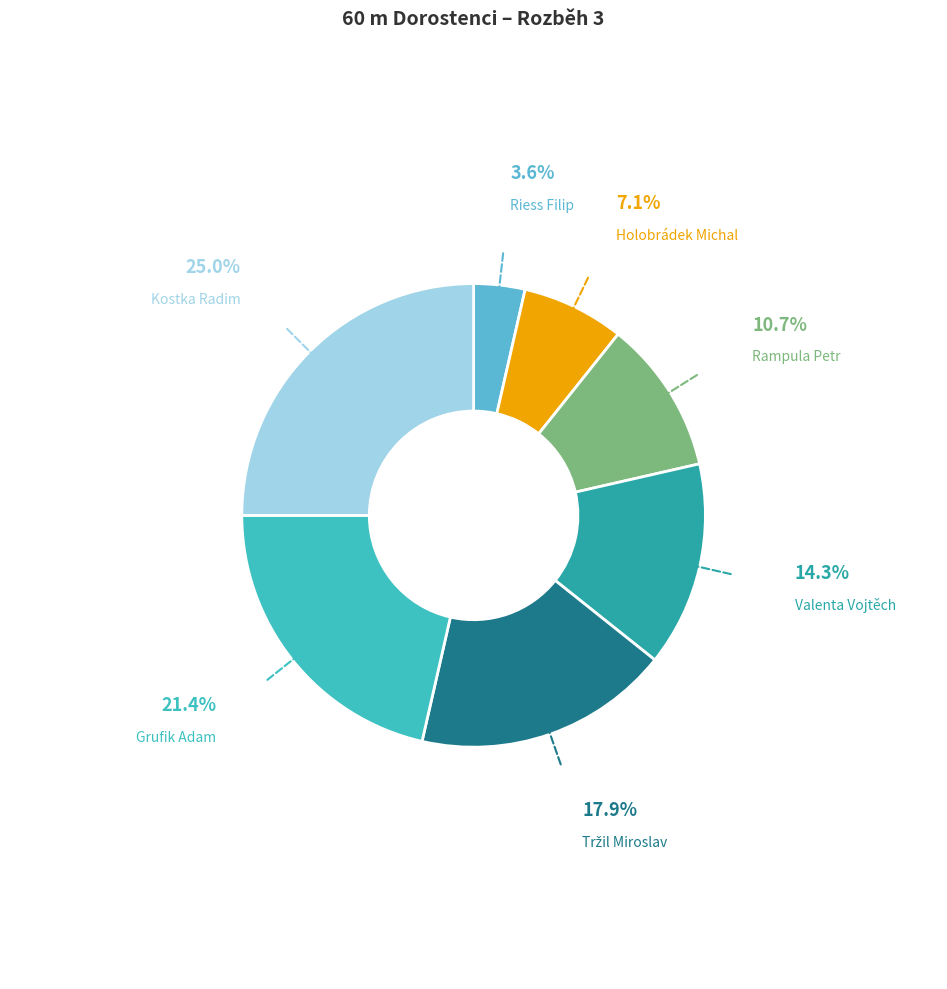

How many slices are in this pie chart?

7